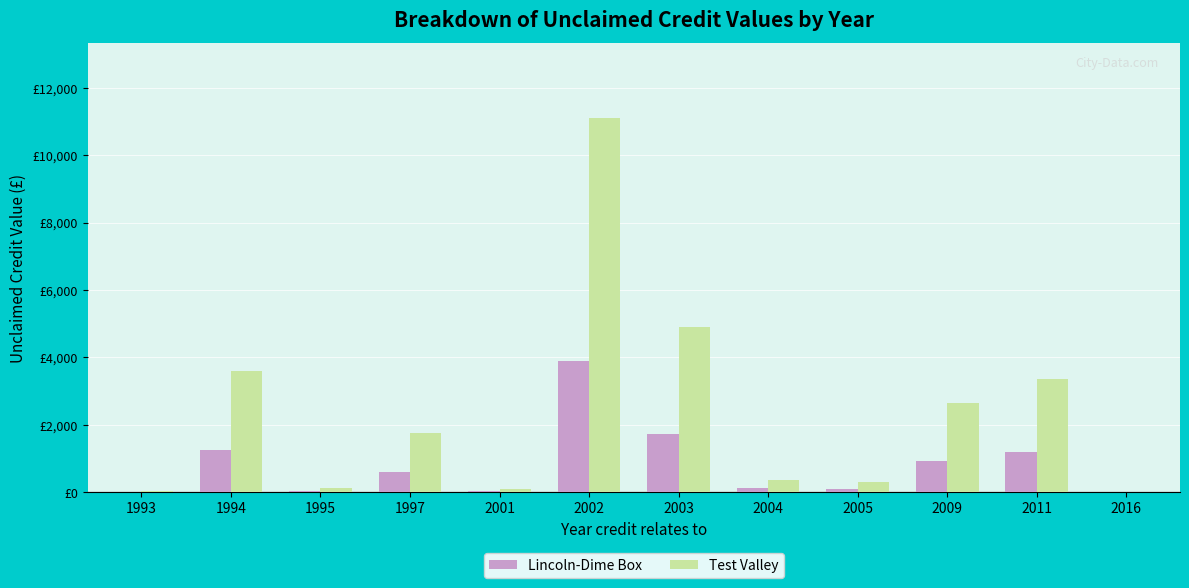

Between 2016 and 2001, which is larger?

2001